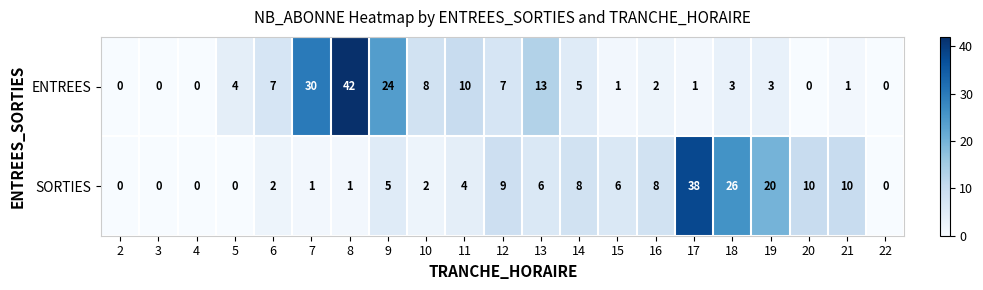

List the series in order of their peak value, lowest first.

SORTIES, ENTREES